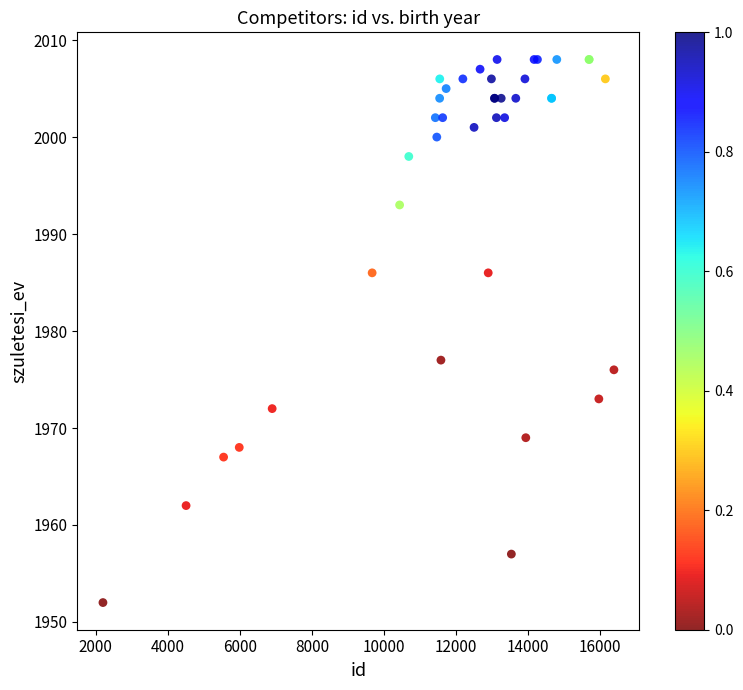

What Y value in the scatter plot is closest to 1980?

1977